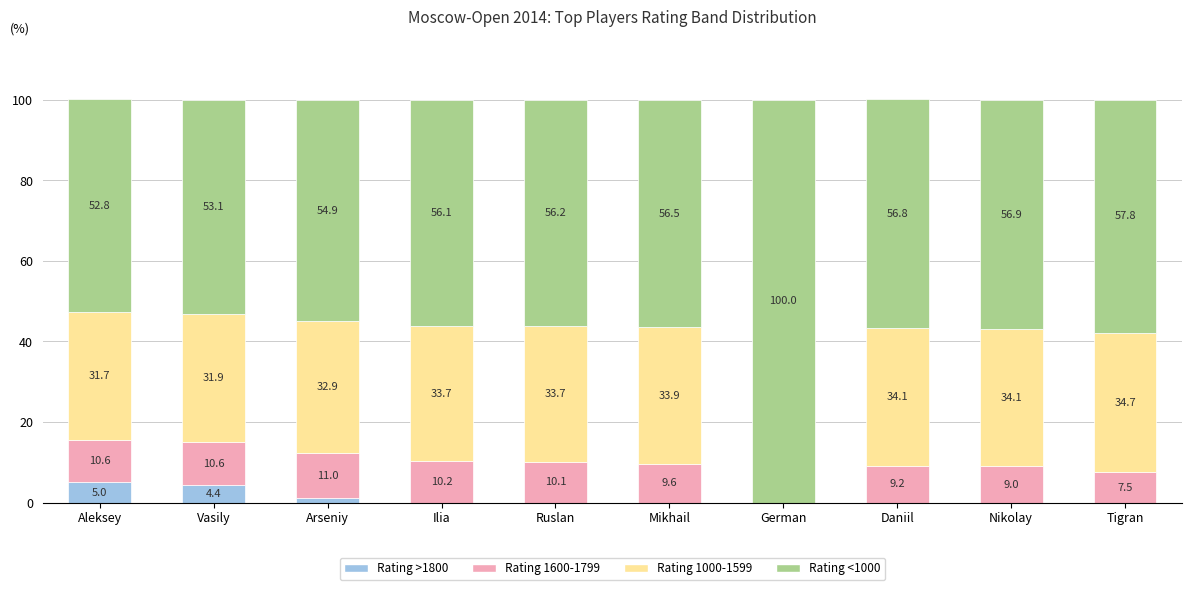

The Rating >1800 series shows 0.0 at German. True or false?

True